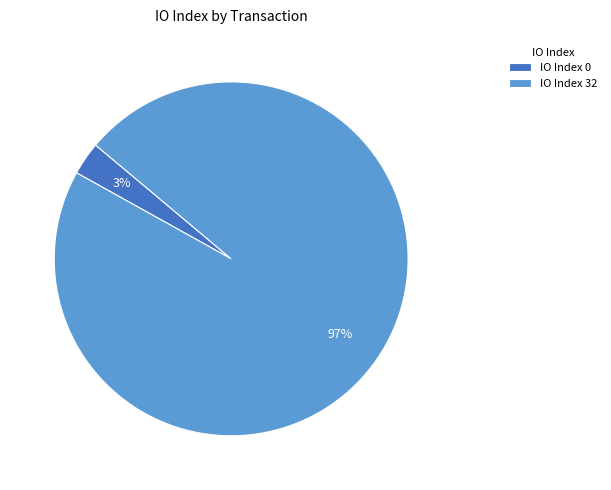

Is it true that IO Index 32 is 97% of the pie?

True